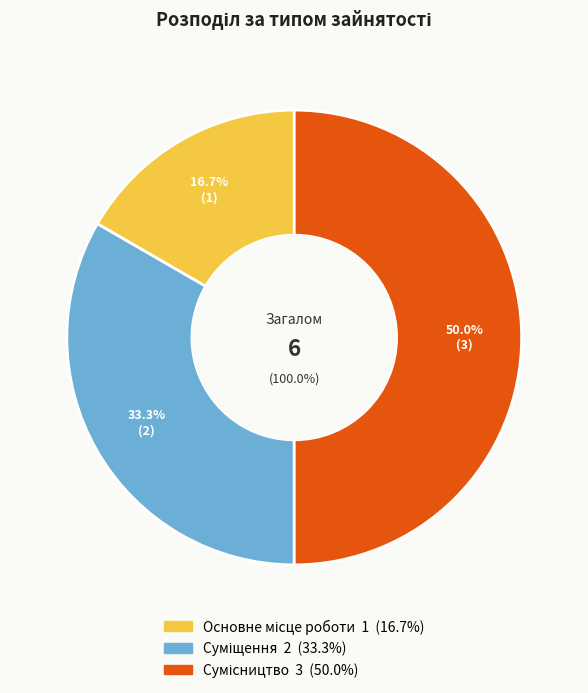

What is the change in value from Суміщення to Сумісництво?

+1